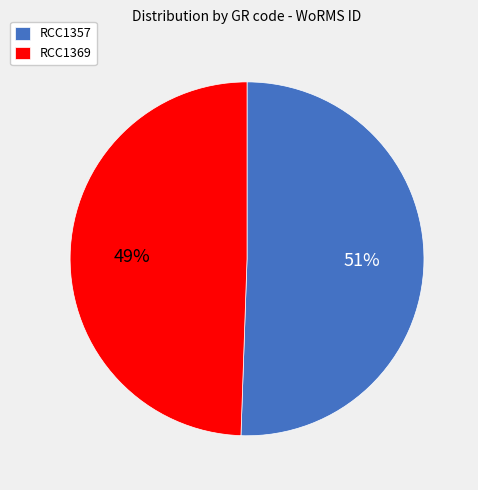

Rank the categories by value from highest to lowest.

RCC1357, RCC1369